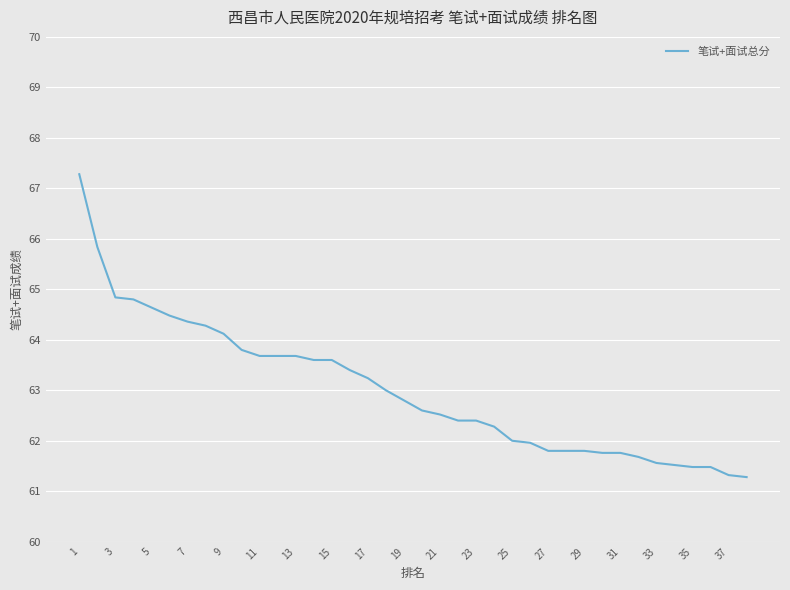

What is the smallest value displayed?

61.3